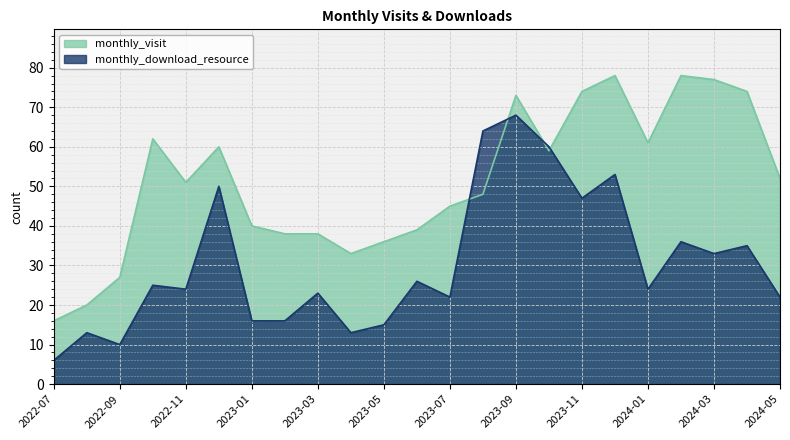

At how many categories does at least one series exceed 31?

20